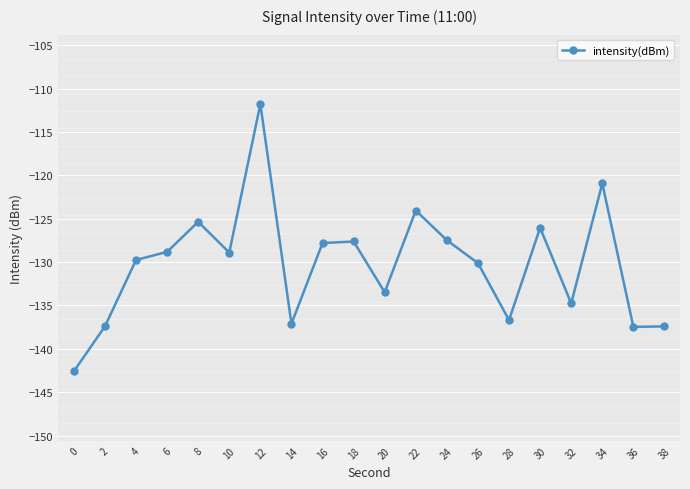

What is the minimum value shown in the chart?

-142.6